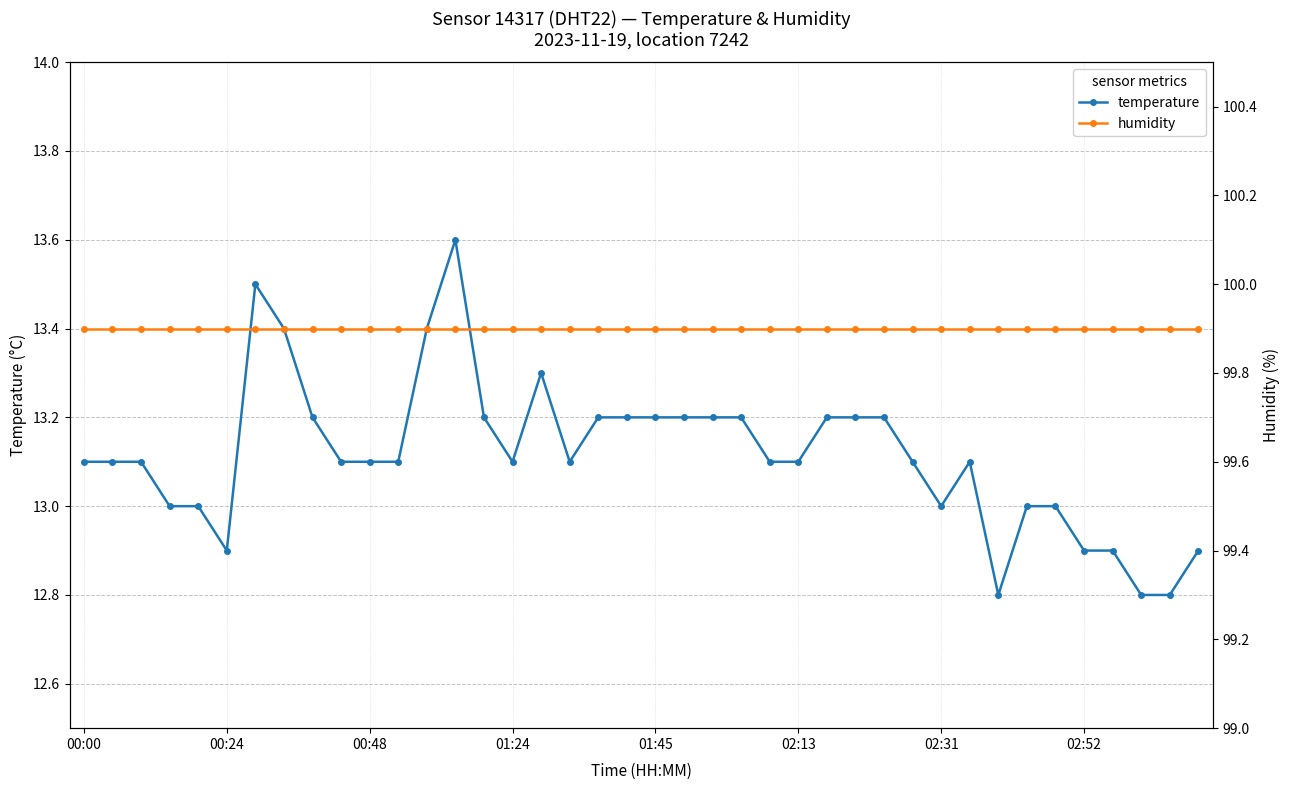

What are all the series names shown in the legend?

temperature, humidity